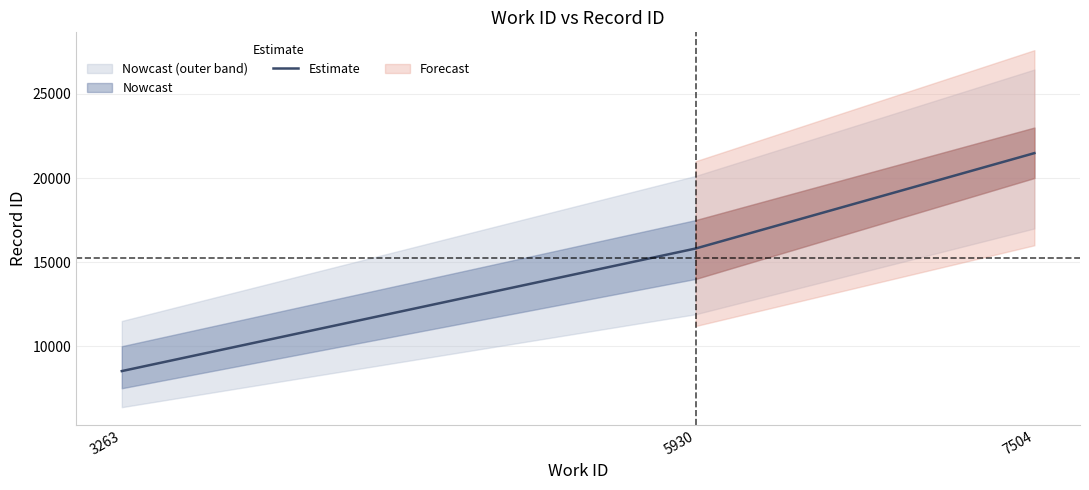

Where is the data nearest to the value 15000?

5930